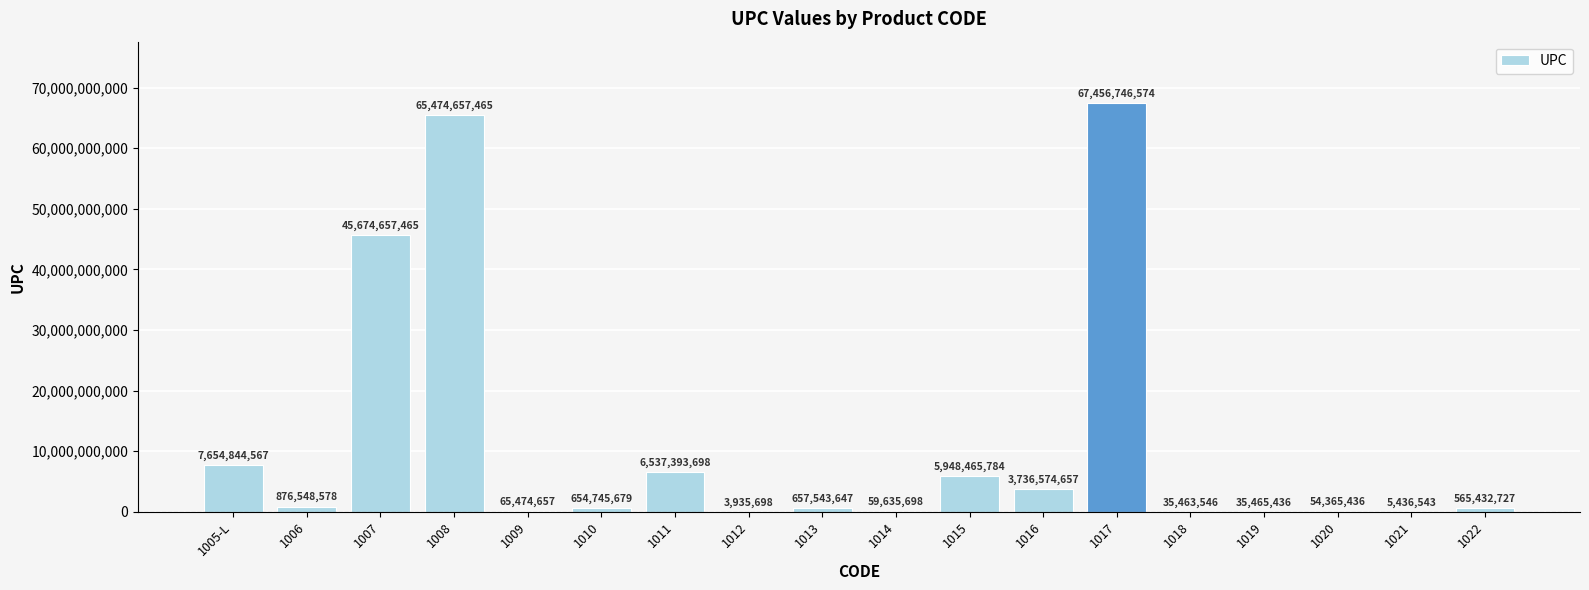

What is the approximate value at 1016, to the nearest 100?

3736574700